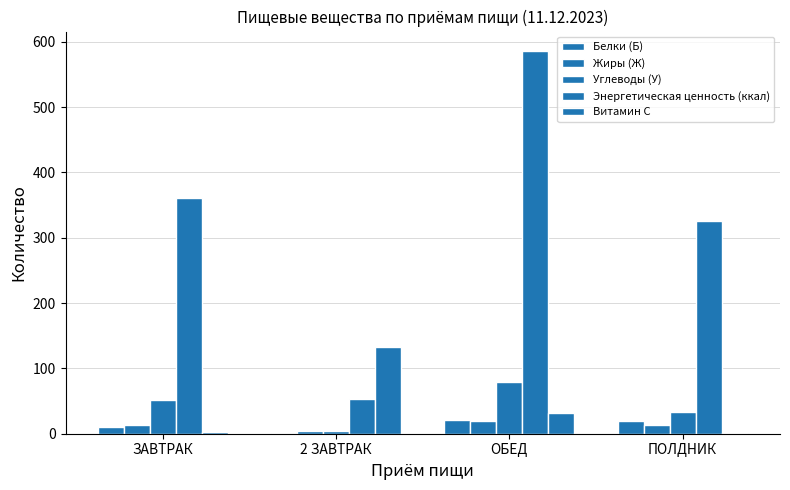

Reading left to right, extract all data points from this chart.

Белки (Б): 10.1	0.6	20.6	18.8
Жиры (Ж): 12.8	4.4	19.6	13.0
Углеводы (У): 51.8	3.4	79.4	33.2
Энергетическая ценность (ккал): 360.8	53.7	586.2	325.1
Витамин С: 2.0	132.3	32.2	0.7